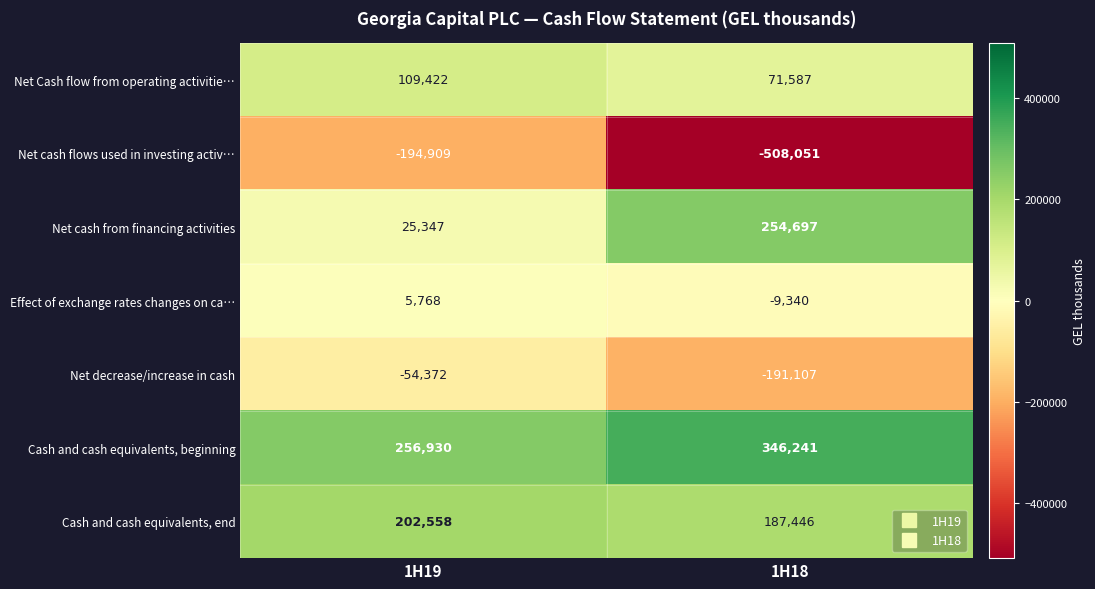

Reading left to right, transcribe all the data shown in this chart.

Net Cash flow from operating activitie…: 109422	71587
Net cash flows used in investing activ…: -194909	-508051
Net cash from financing activities: 25347	254697
Effect of exchange rates changes on ca…: 5768	-9340
Net decrease/increase in cash: -54372	-191107
Cash and cash equivalents, beginning: 256930	346241
Cash and cash equivalents, end: 202558	187446